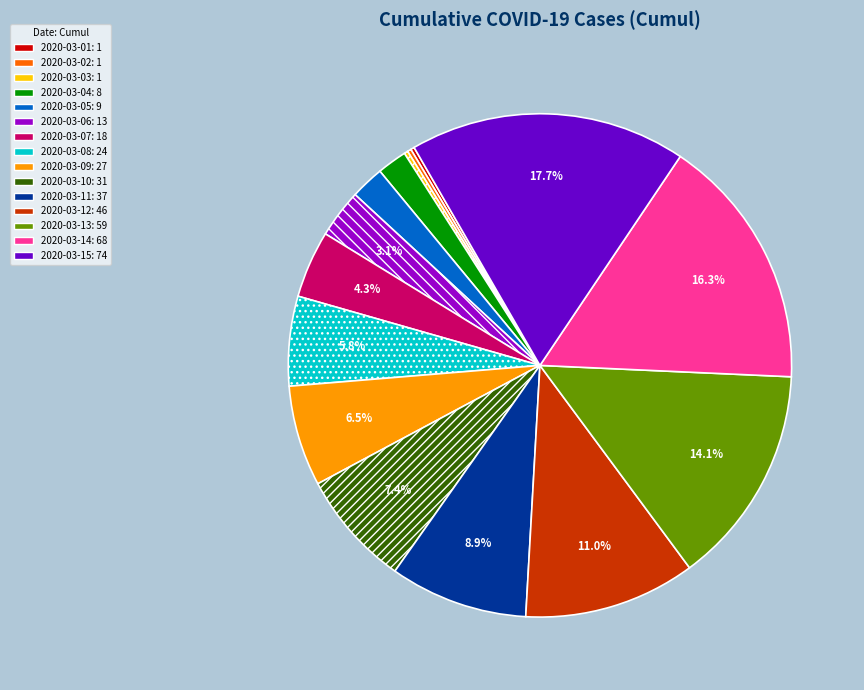

Does any single category account for the majority?

No